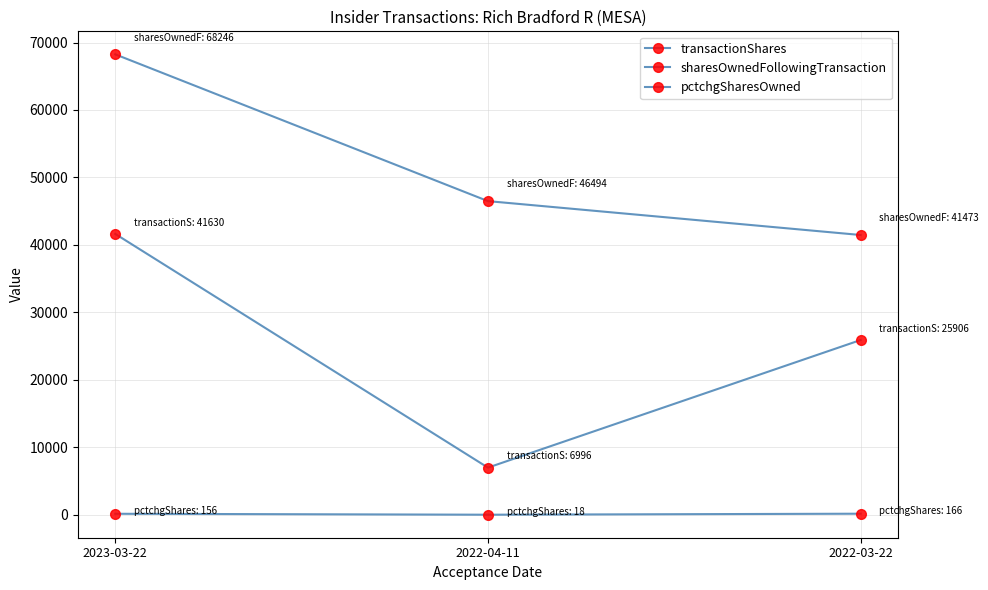

The value of sharesOwnedFollowingTransaction at 2023-03-22 is 68246. True or false?

True